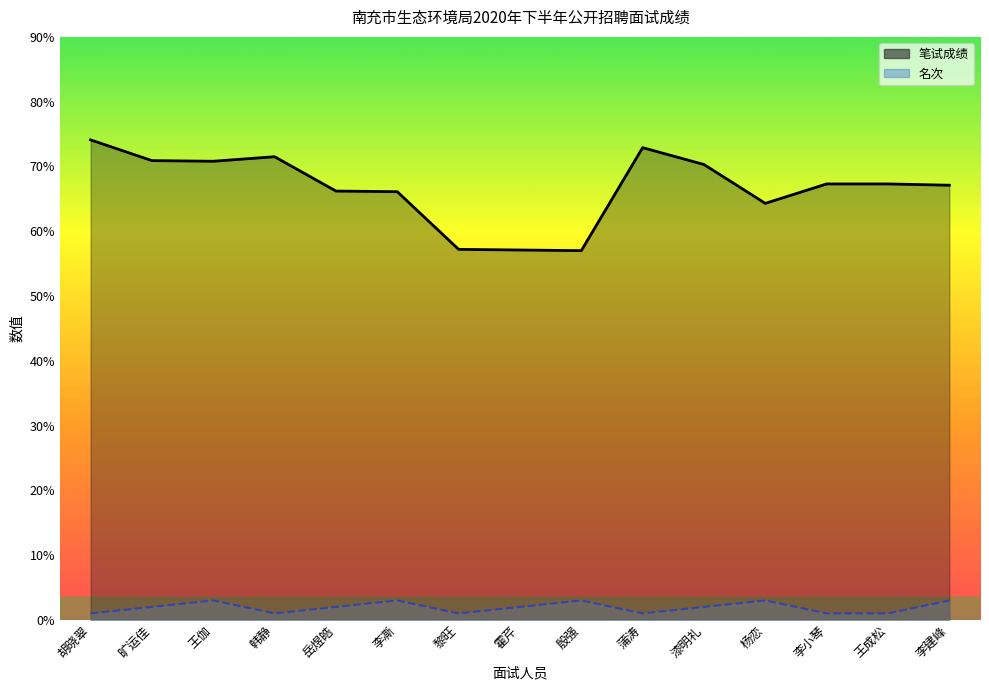

How many data points in 笔试成绩 are less than 67?

6